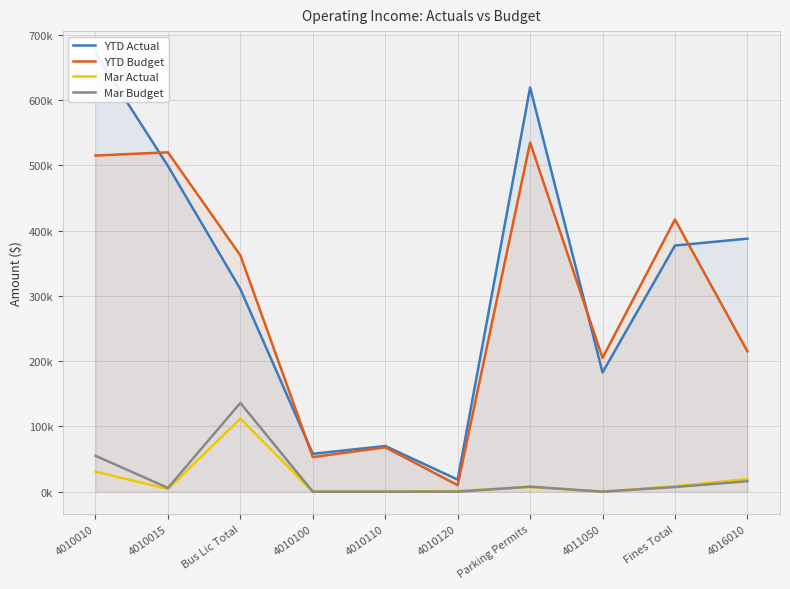

What is the approximate value of YTD Budget at Parking Permits?

535000.0